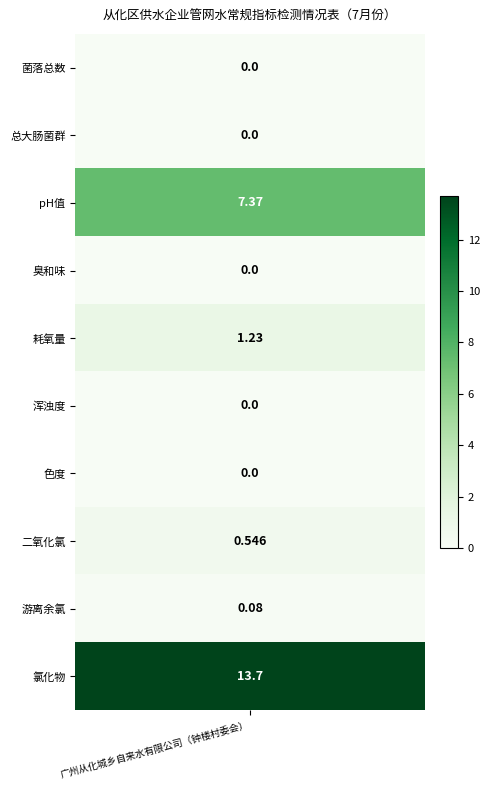

What is the sum of all values?

22.9